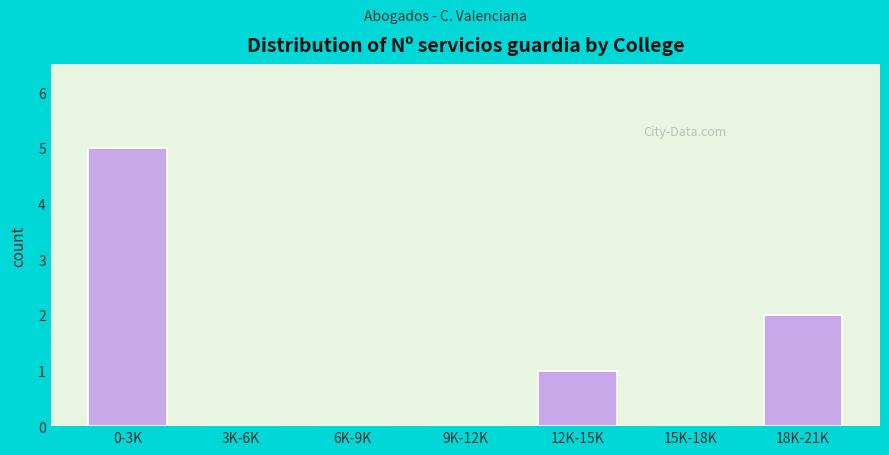

Reading left to right, transcribe all the data shown in this chart.

0-3K=5	3K-6K=0	6K-9K=0	9K-12K=0	12K-15K=1	15K-18K=0	18K-21K=2